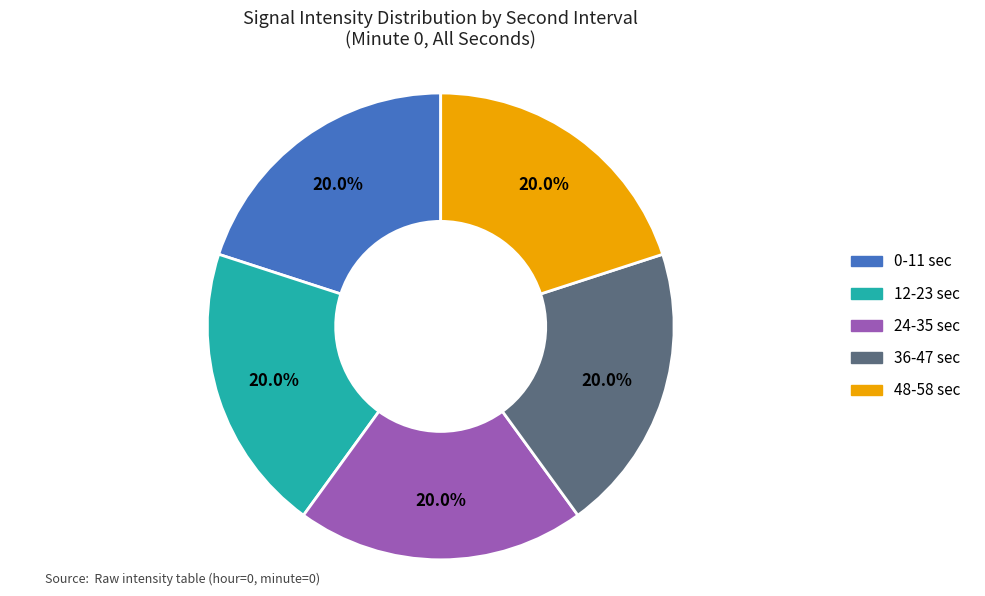

Does any single category account for the majority?

No